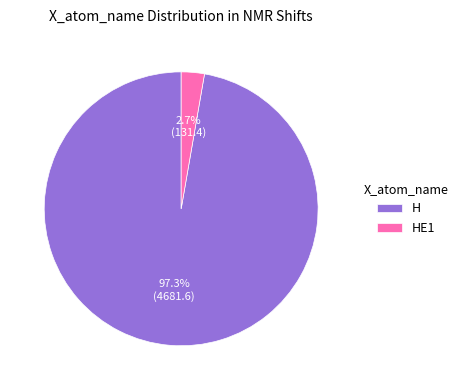

To the nearest percent, what is the difference between the largest and smallest slice percentages?

95%